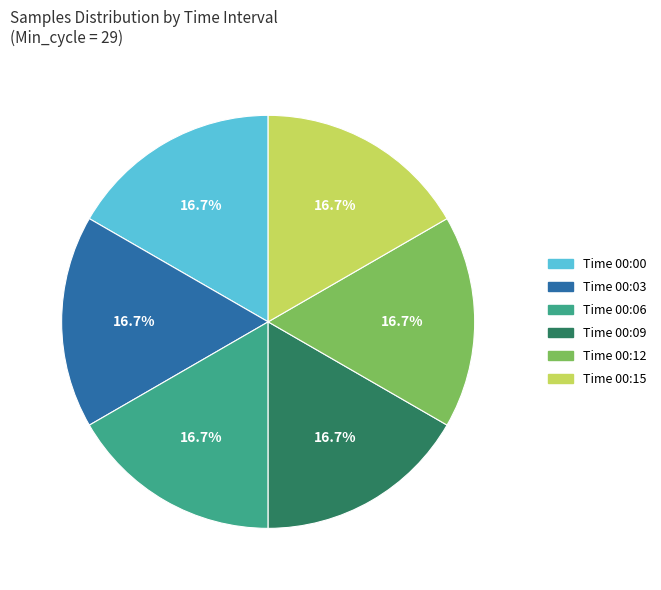

Is there any slice that represents more than half of the pie?

No